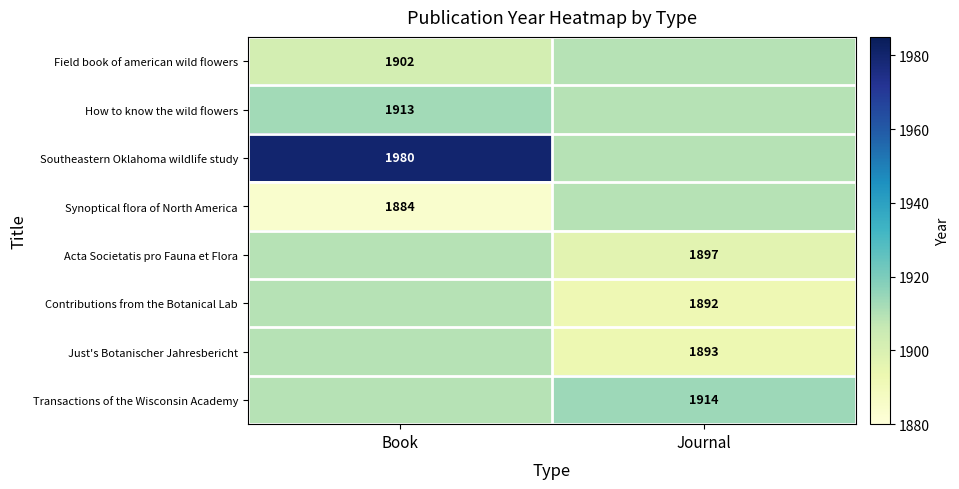

What is the difference between the highest and lowest values at Journal?

22.0